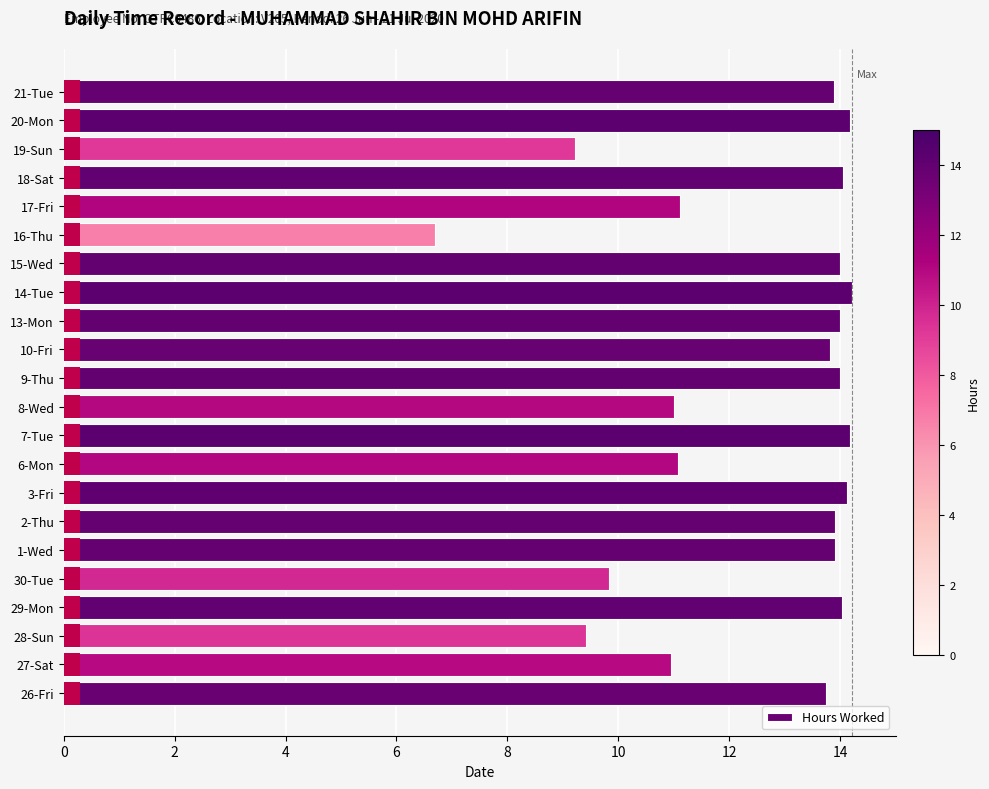

What is the average value?

12.5